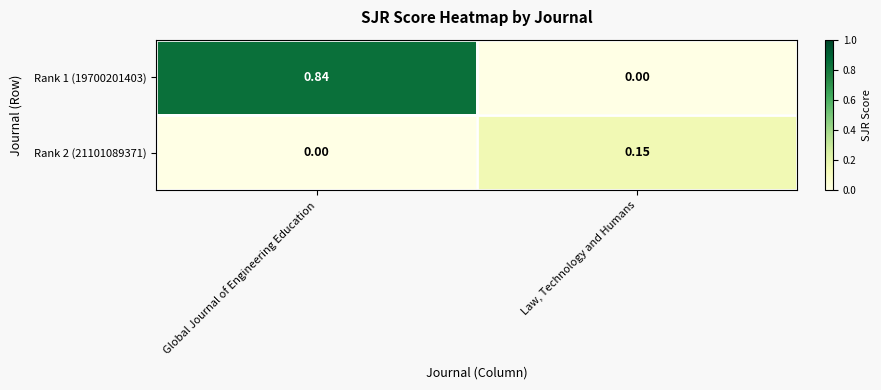

Rank the series by their maximum value, from lowest to highest.

Rank 2 (21101089371), Rank 1 (19700201403)